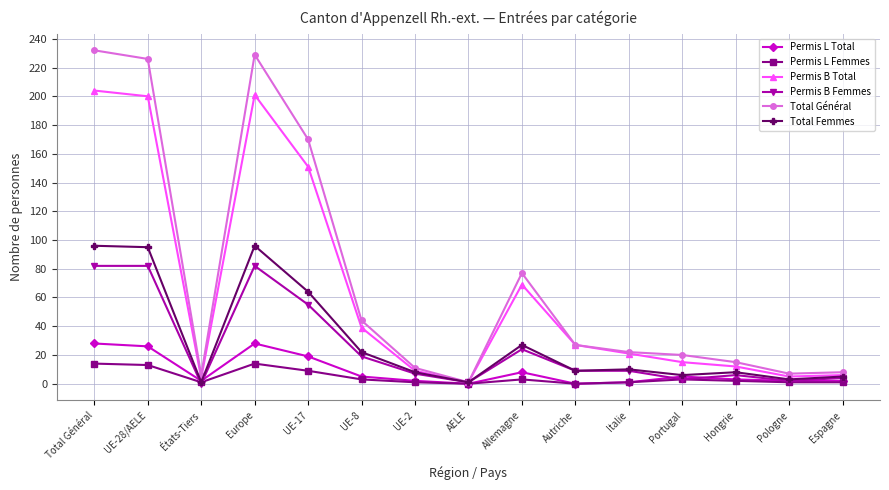

Does the chart have visible grid lines?

Yes